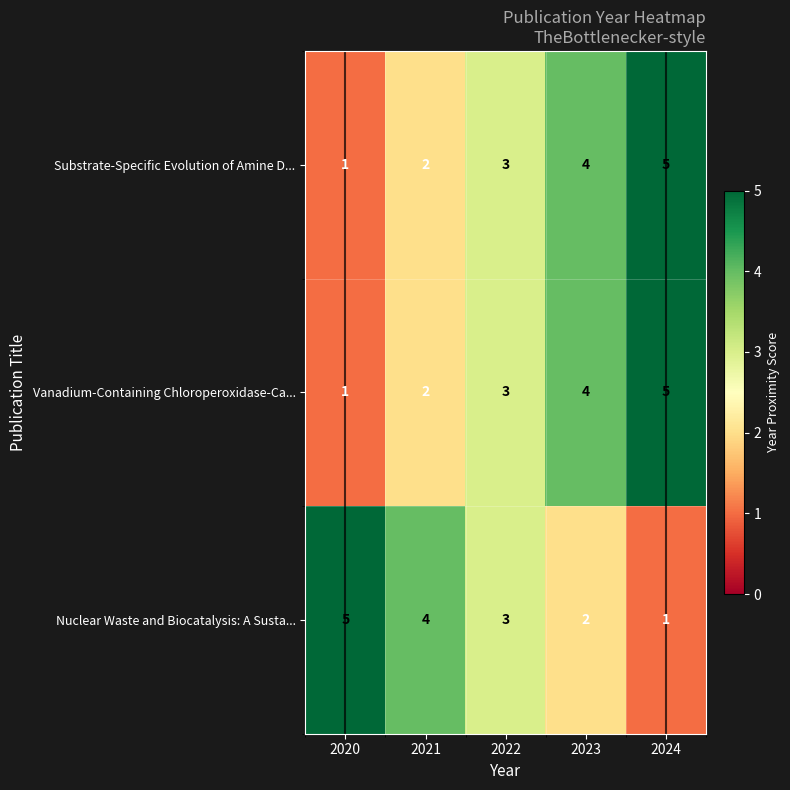

At how many categories does at least one series exceed 1?

5